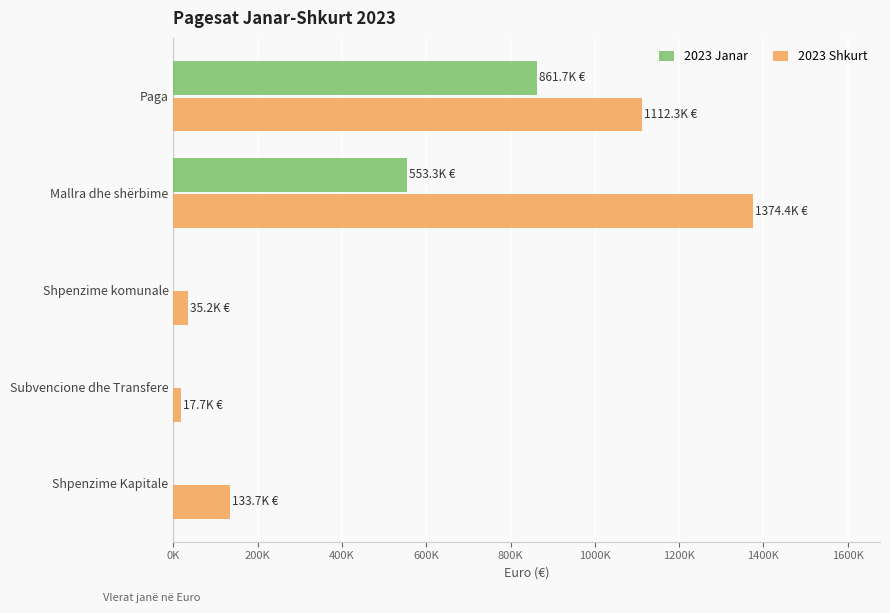

What are all the series names shown in the legend?

2023 Janar, 2023 Shkurt